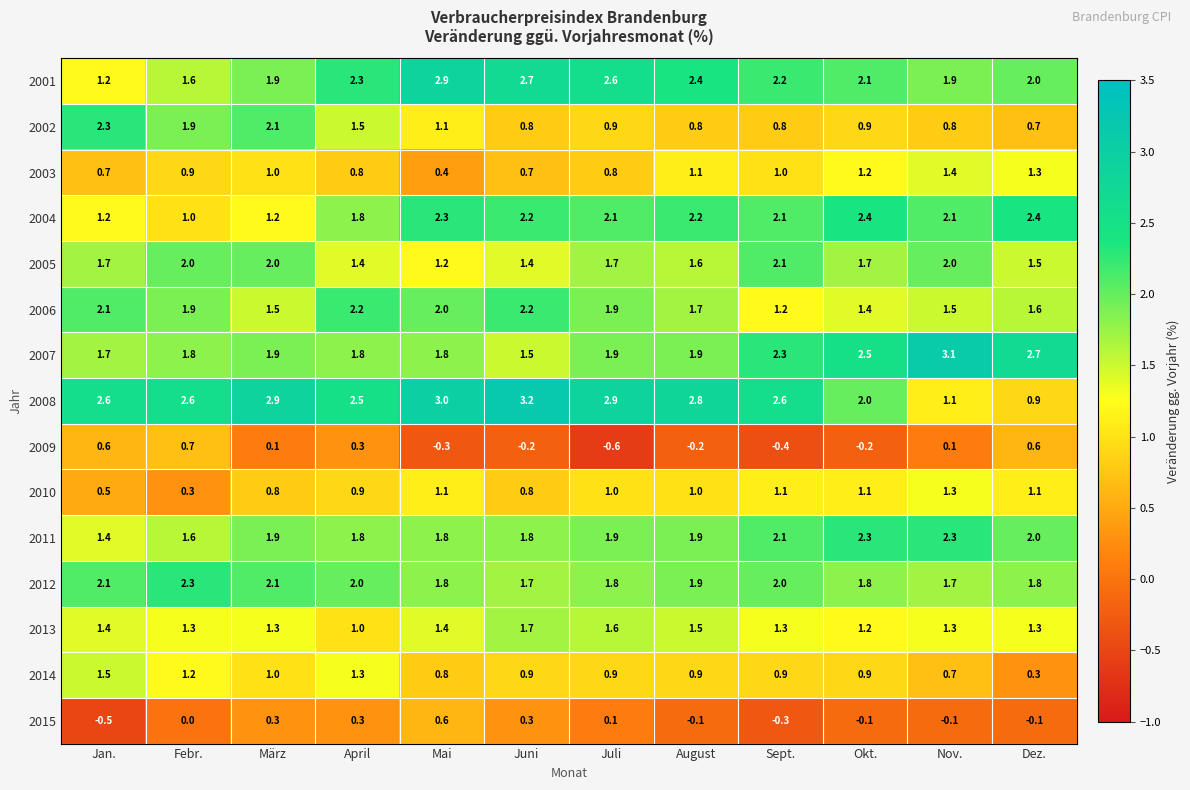

At which category is the sum across all series the highest?

März